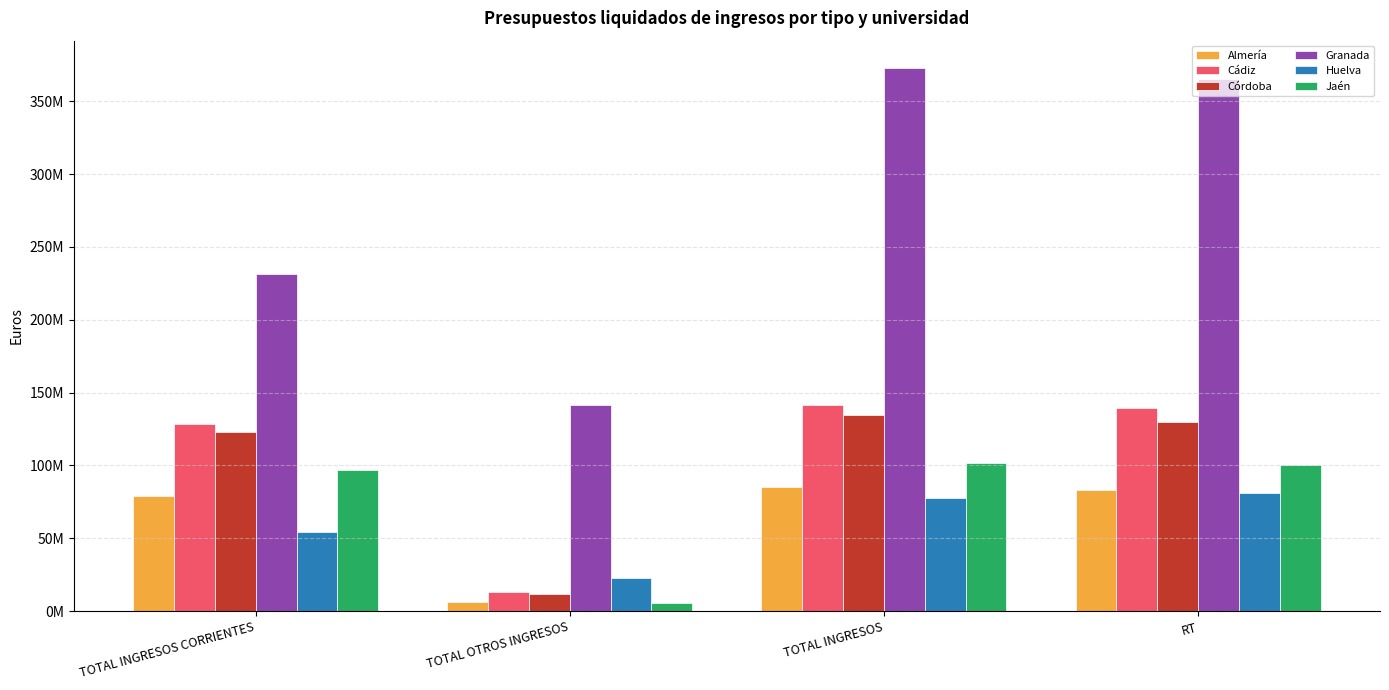

Where is Córdoba nearest to the value 72928312?

TOTAL INGRESOS CORRIENTES